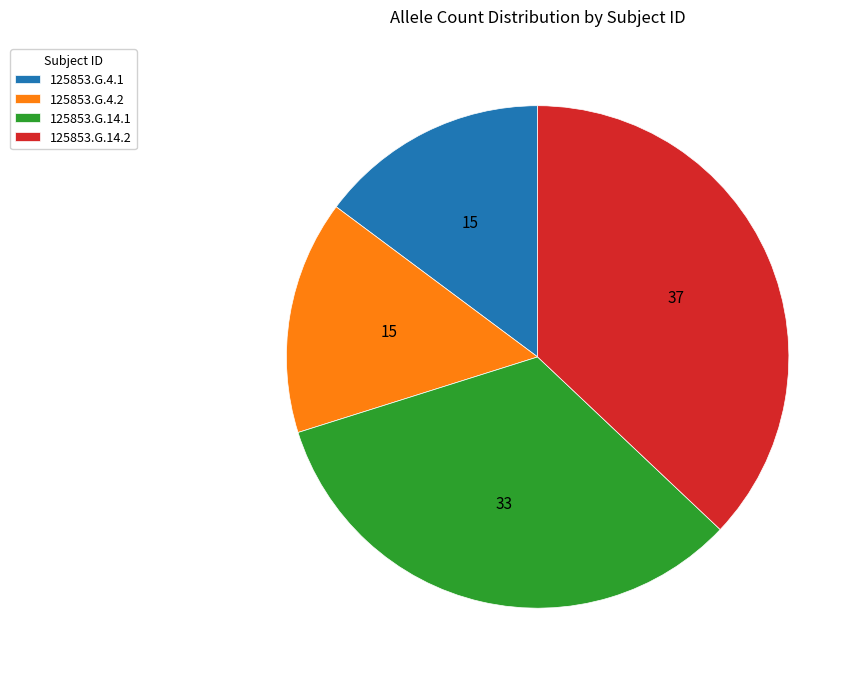

What is the ratio of the value at 125853.G.14.2 to the value at 125853.G.14.1?

1.1